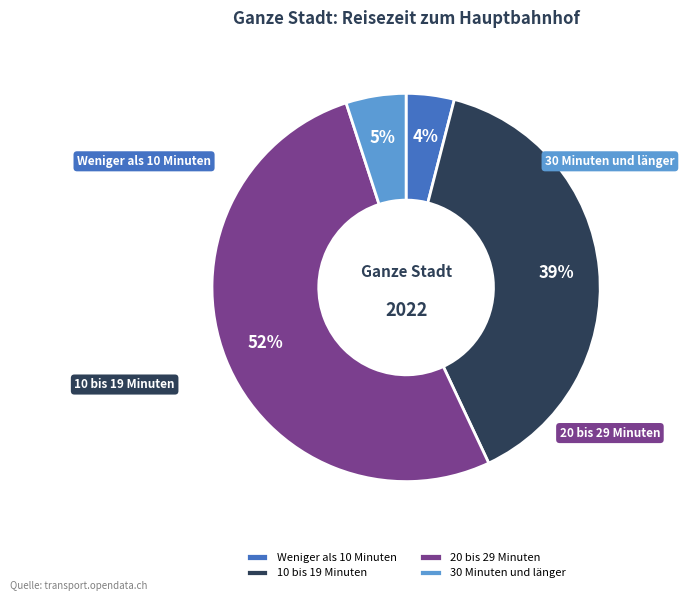

Is it true that 30 Minuten und länger is 5% of the pie?

True